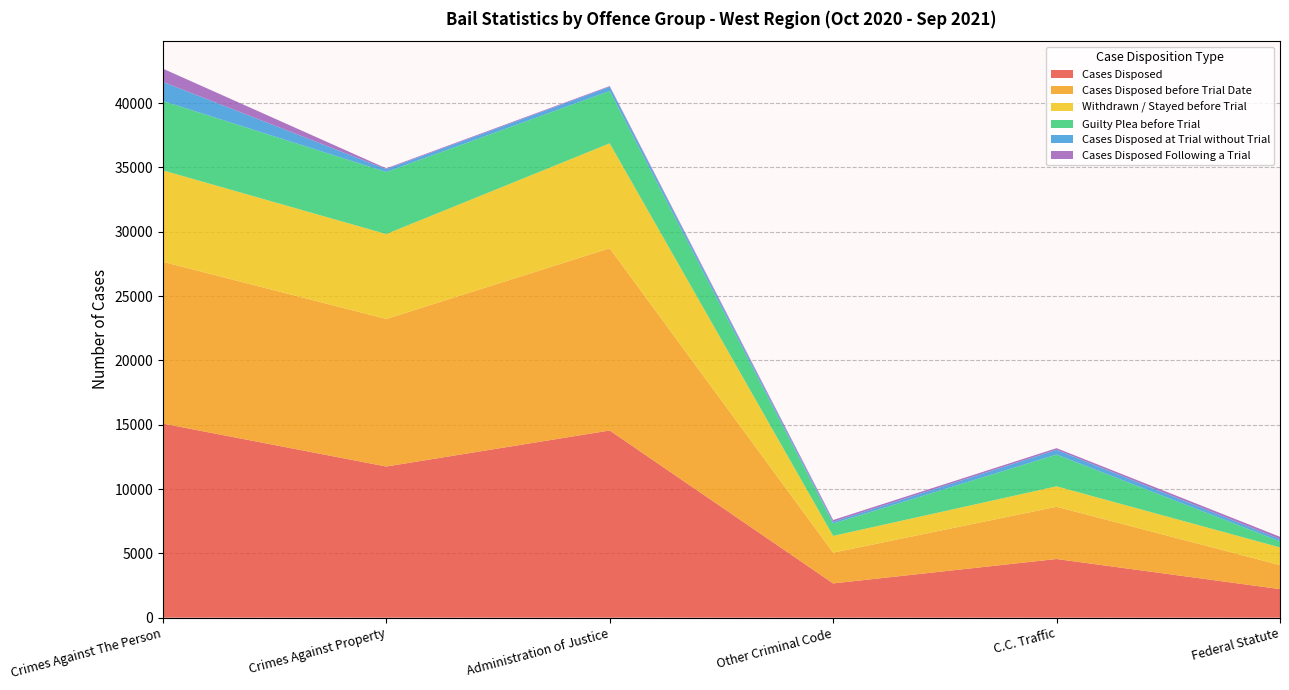

Reading left to right, transcribe all the data shown in this chart.

Cases Disposed: Crimes Against The Person=15089	Crimes Against Property=11750	Administration of Justice=14550	Other Criminal Code=2663	C.C. Traffic=4560	Federal Statute=2220
Cases Disposed before Trial Date: Crimes Against The Person=12576	Crimes Against Property=11469	Administration of Justice=14167	Other Criminal Code=2390	C.C. Traffic=4063	Federal Statute=1867
Withdrawn / Stayed before Trial: Crimes Against The Person=7108	Crimes Against Property=6602	Administration of Justice=8156	Other Criminal Code=1303	C.C. Traffic=1588	Federal Statute=1373
Guilty Plea before Trial: Crimes Against The Person=5394	Crimes Against Property=4825	Administration of Justice=4069	Other Criminal Code=964	C.C. Traffic=2468	Federal Statute=475
Cases Disposed at Trial without Trial: Crimes Against The Person=1484	Crimes Against Property=218	Administration of Justice=326	Other Criminal Code=135	C.C. Traffic=371	Federal Statute=171
Cases Disposed Following a Trial: Crimes Against The Person=1029	Crimes Against Property=63	Administration of Justice=57	Other Criminal Code=138	C.C. Traffic=126	Federal Statute=182